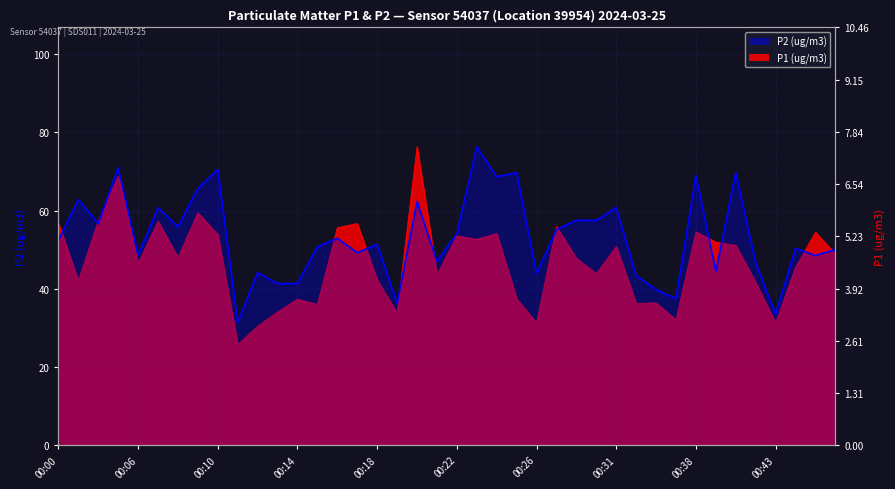

How many lines are shown in the chart?

2